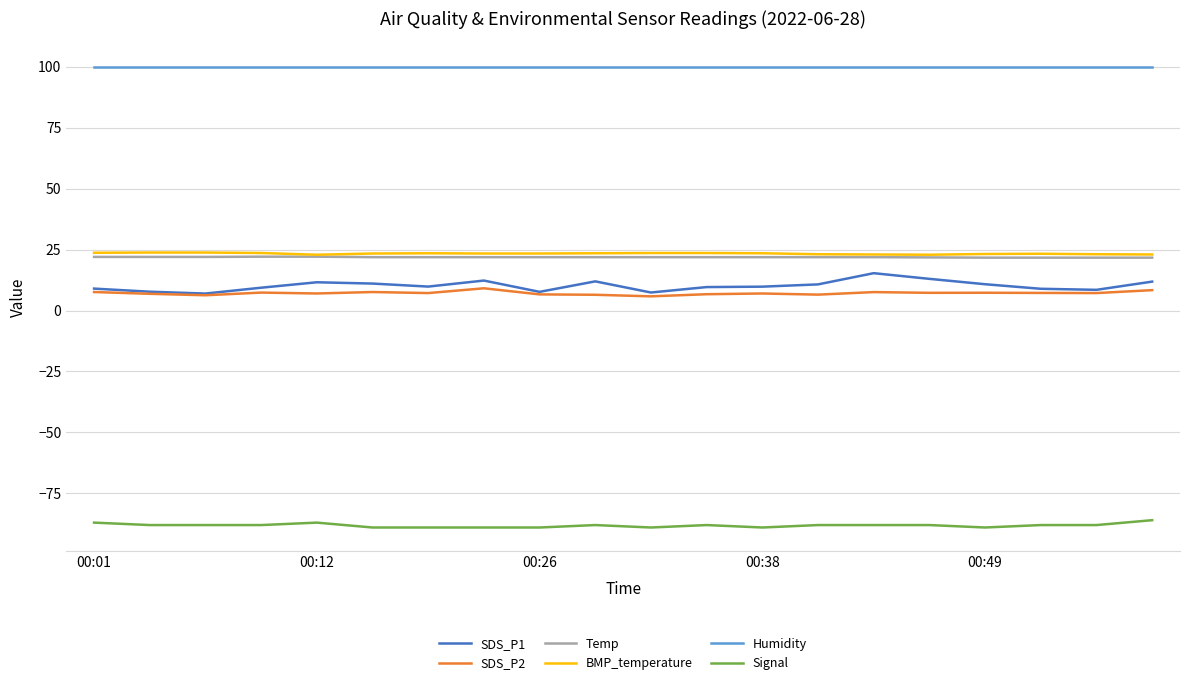

What is the smallest value displayed?

-89.0